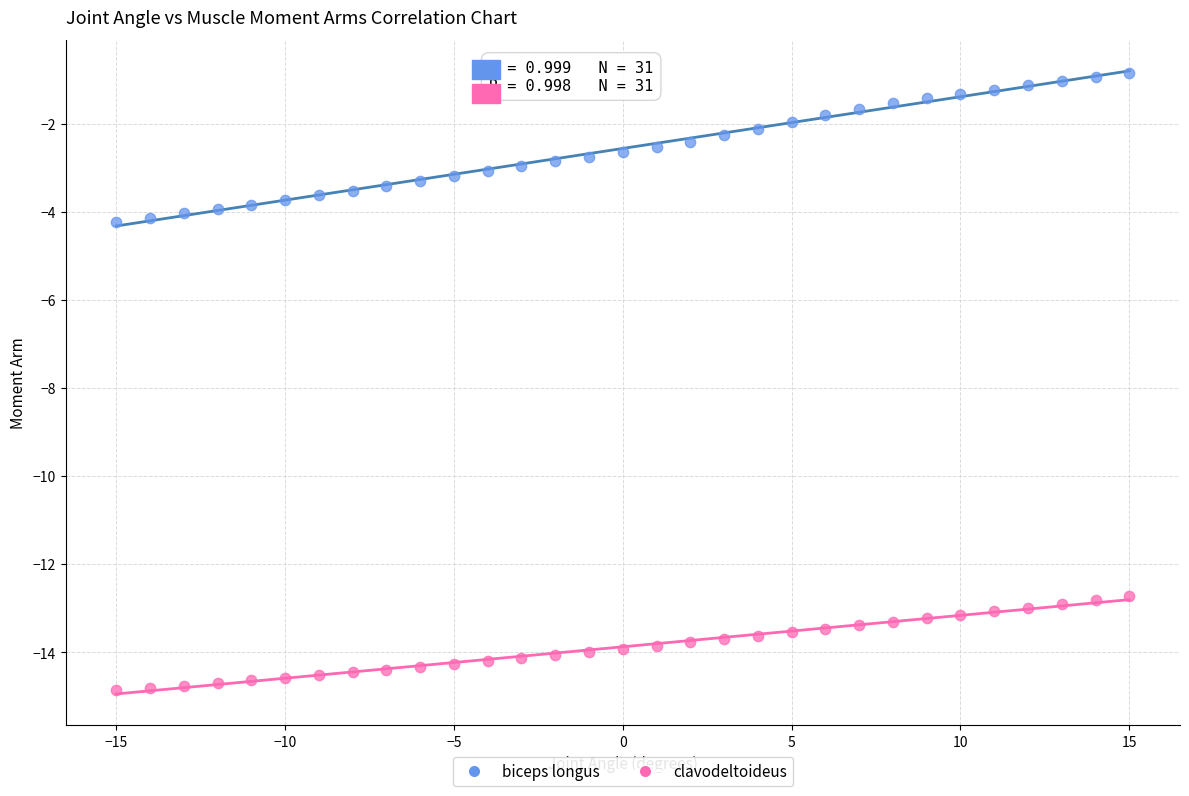

Which series has the largest Y range (max minus min)?

biceps longus